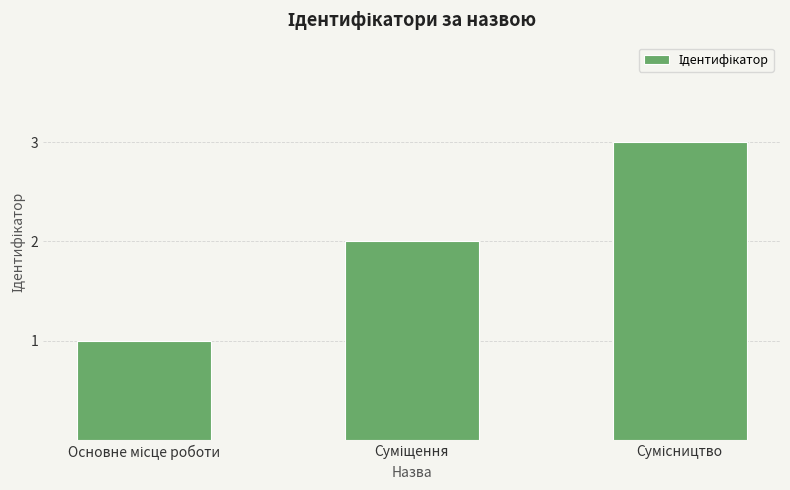

What is the sum of all values?

6